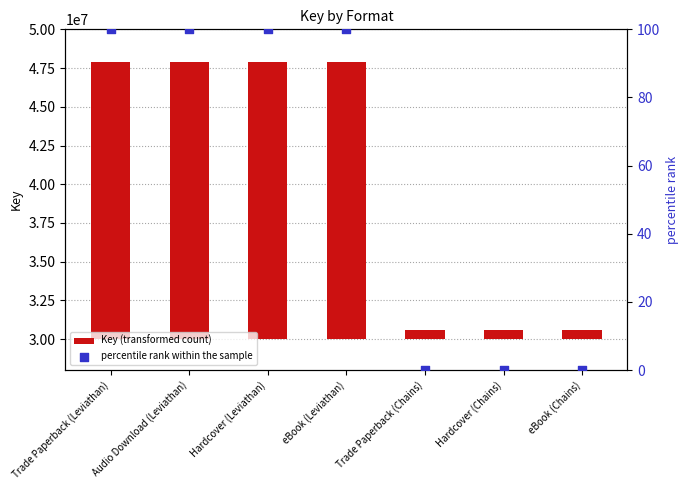

Is the value of percentile rank within the sample at eBook (Leviathan) greater than the value of Key (transformed count) at Hardcover (Chains)?

No